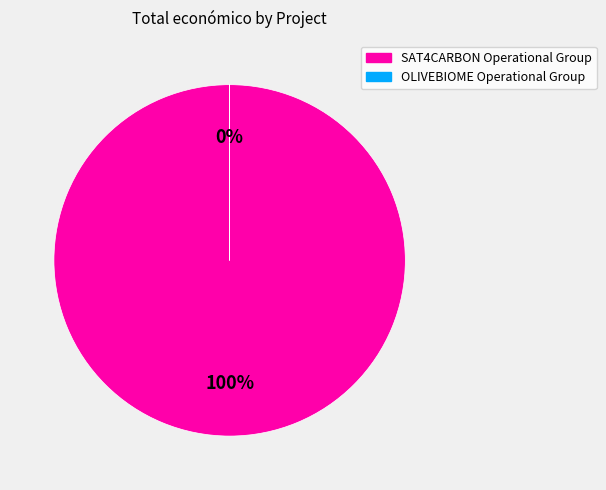

Between SAT4CARBON Operational Group and OLIVEBIOME Operational Group, which is larger?

SAT4CARBON Operational Group